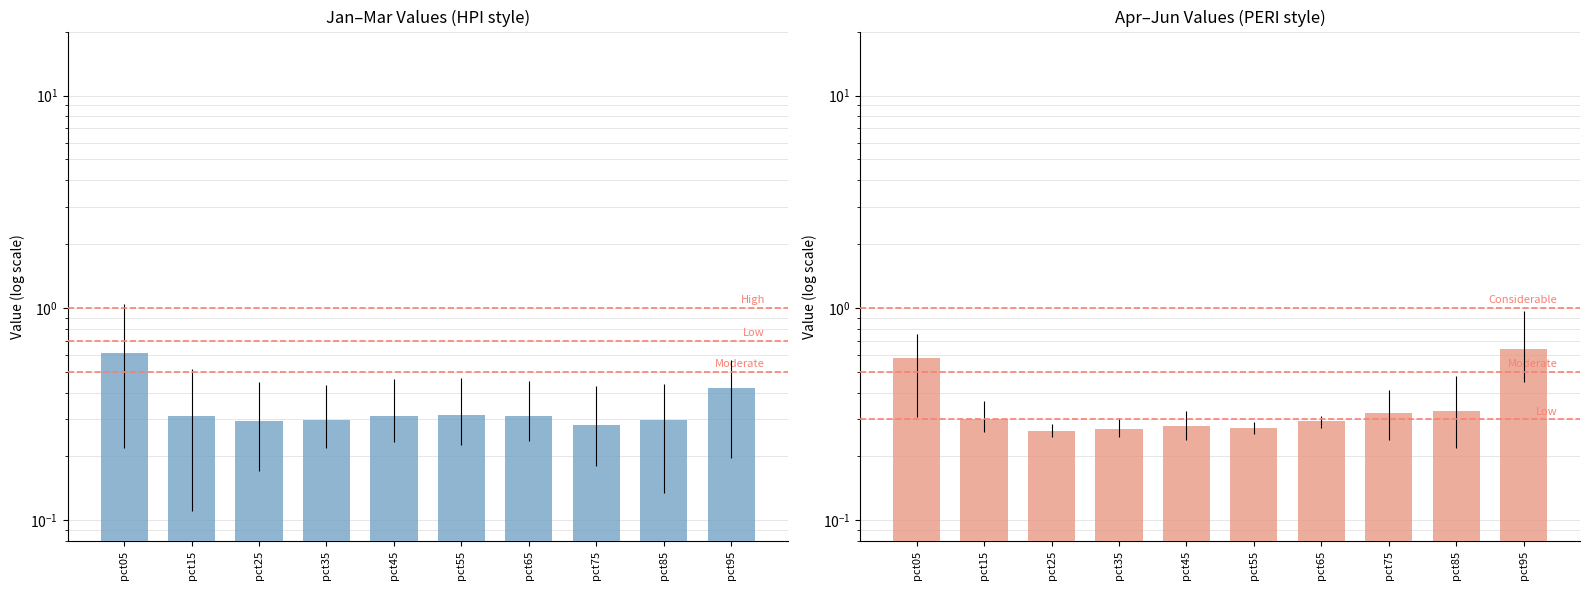

What is the difference between the highest and lowest values at pct95?

0.2